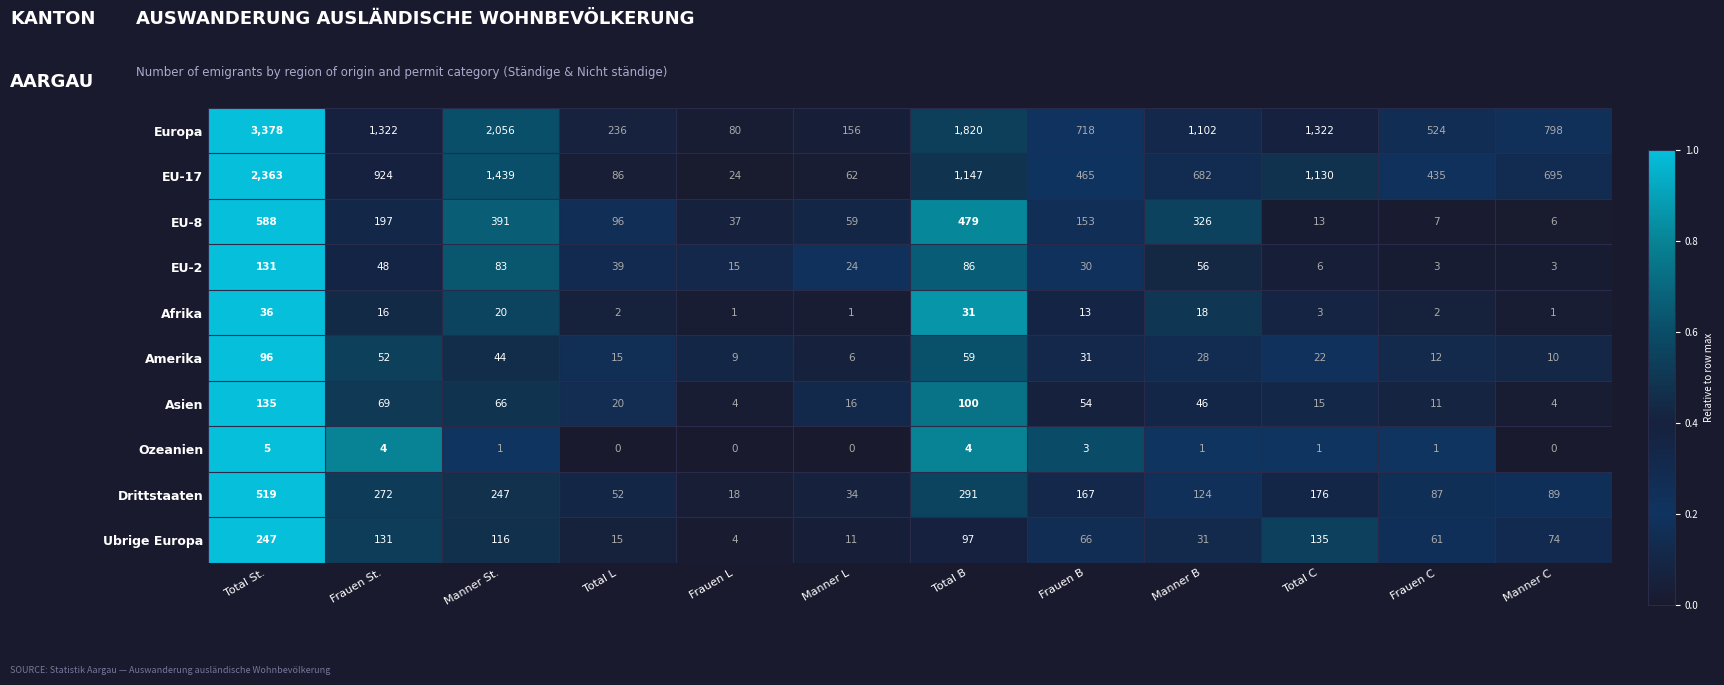

Rank the series by their maximum value, from lowest to highest.

Ozeanien, Afrika, Amerika, EU-2, Asien, Ubrige Europa, Drittstaaten, EU-8, EU-17, Europa